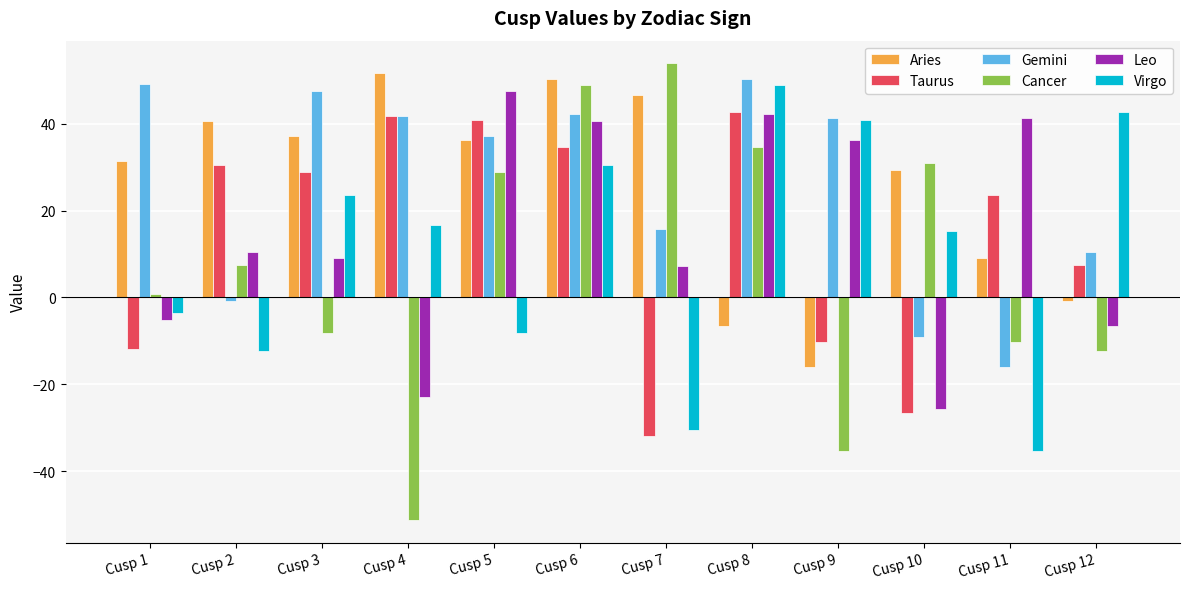

Does the chart contain any negative values?

Yes